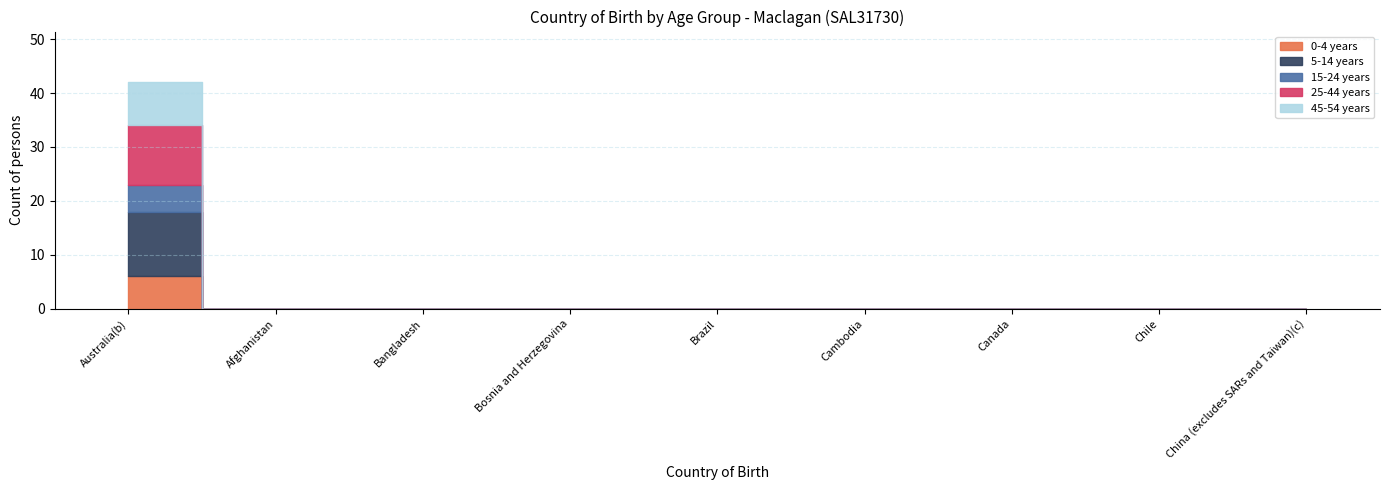

The 5-14 years series shows 7 at Cambodia. True or false?

False